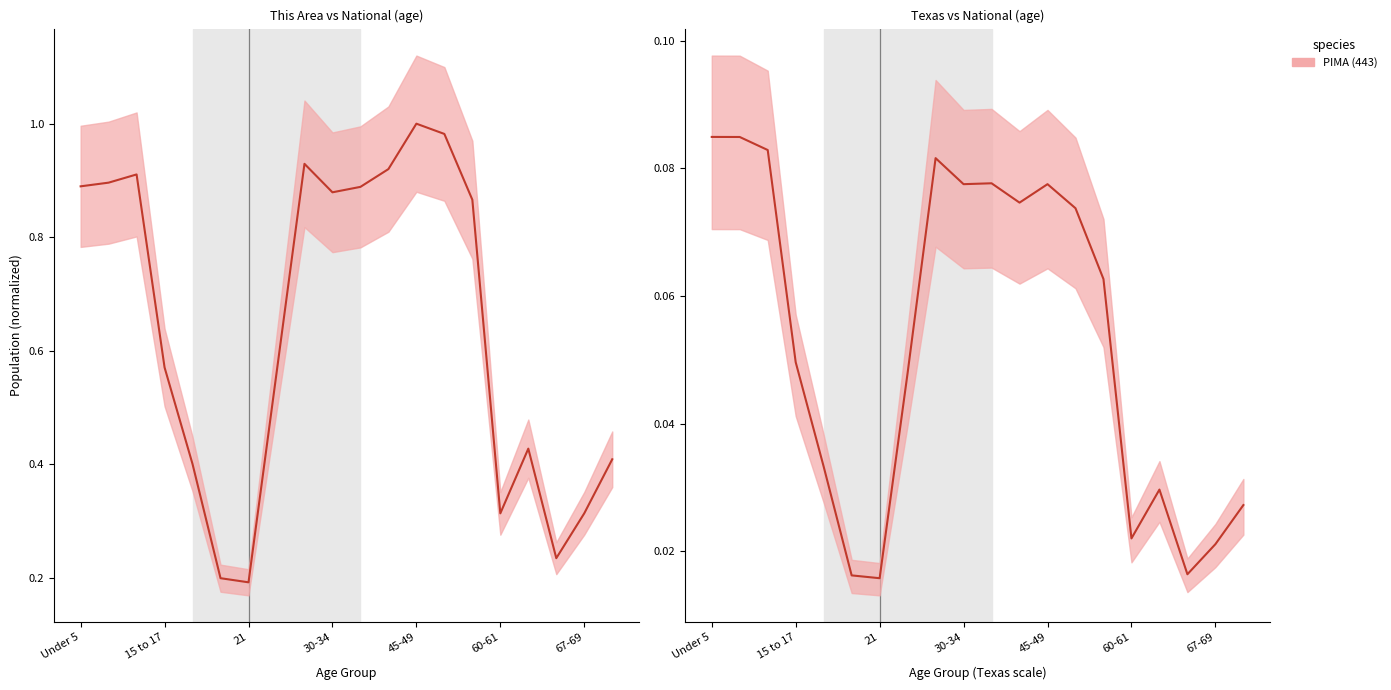

List the labels in order of National value, smallest first.

21, 20, 65-66, 60-61, 67-69, 18-19, 70-74, 62-64, 22-24, 15 to 17, 55-59, 30-34, 35-39, Under 5, 5 to 9, 10 to 14, 40-44, 25-29, 50-54, 45-49